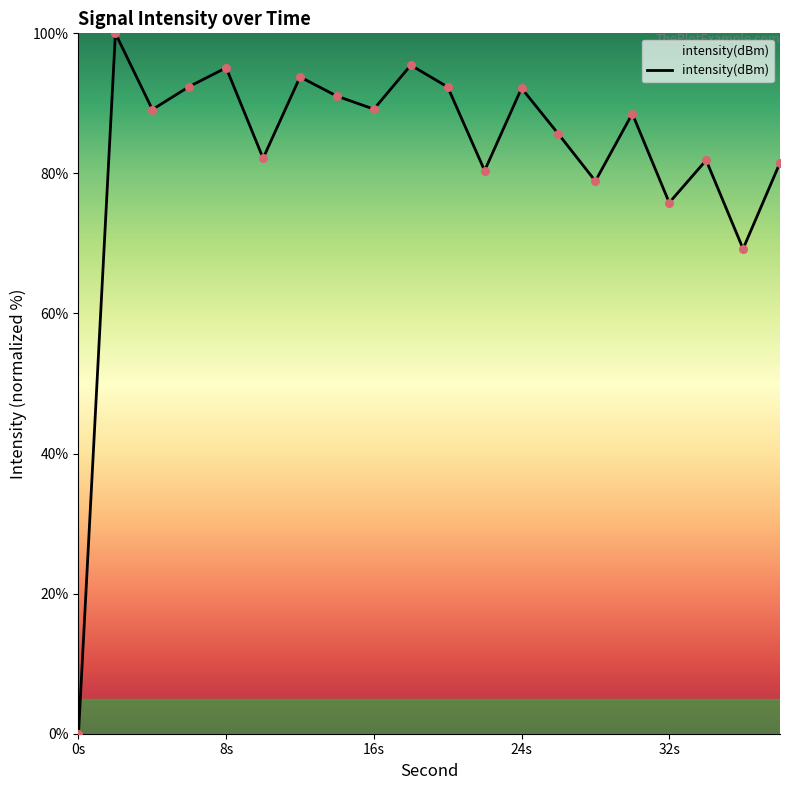

What is the greatest value displayed?

100.0